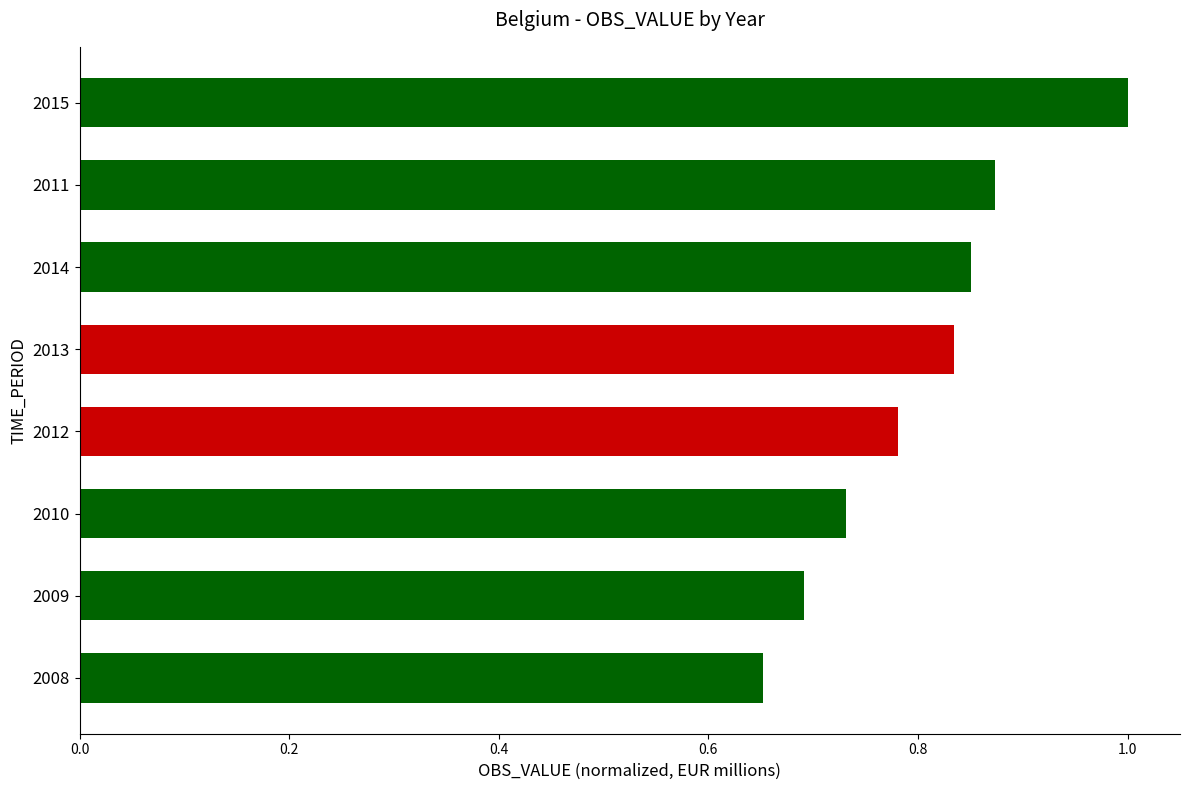

Where is the data nearest to the value 0?

2008